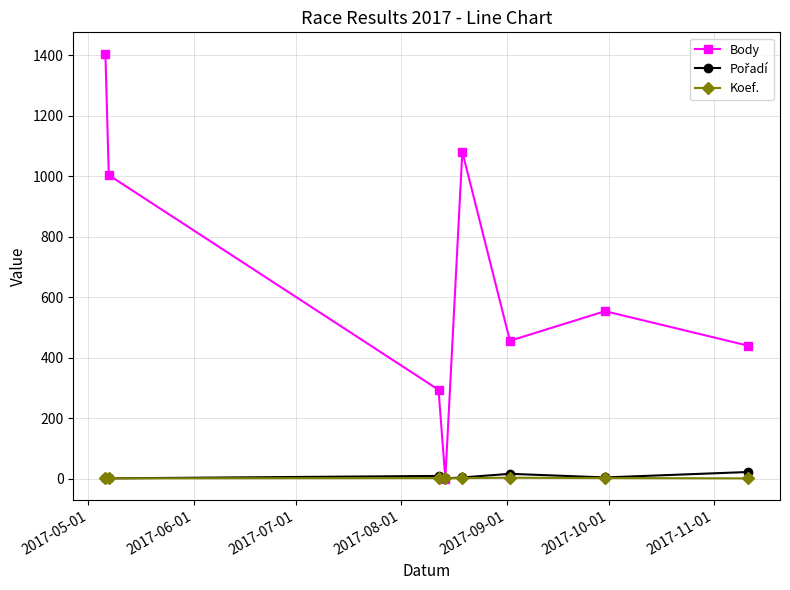

Which series has the largest range (max minus min)?

Body